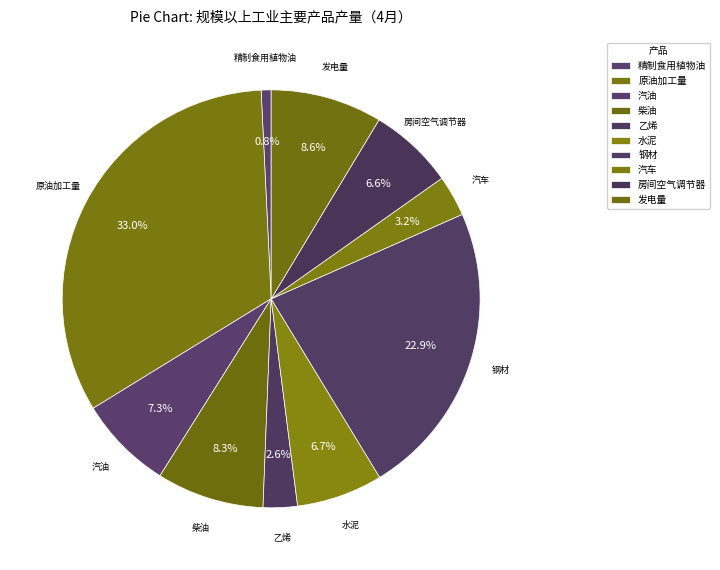

The 汽油 slice represents 1% of the pie. True or false?

False